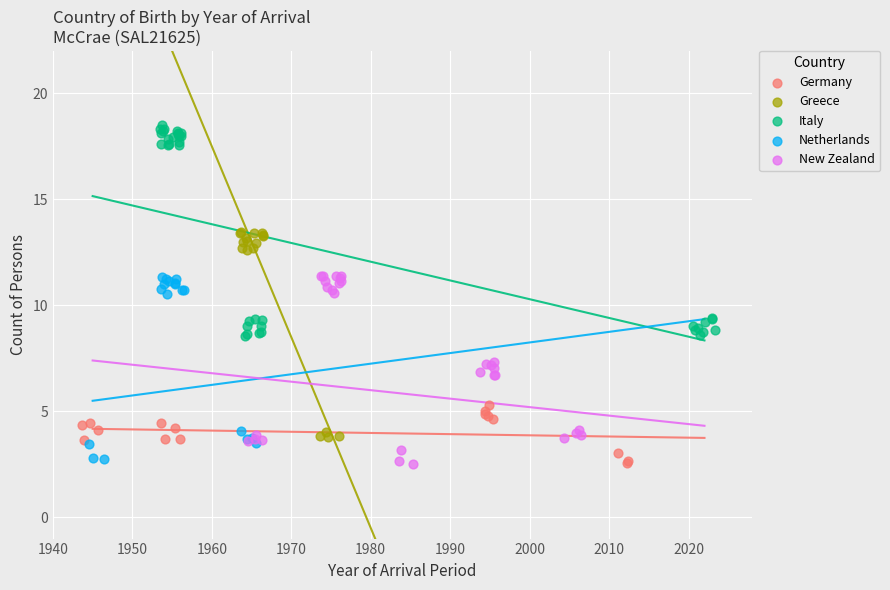

Which series reaches the maximum Y coordinate?

Italy